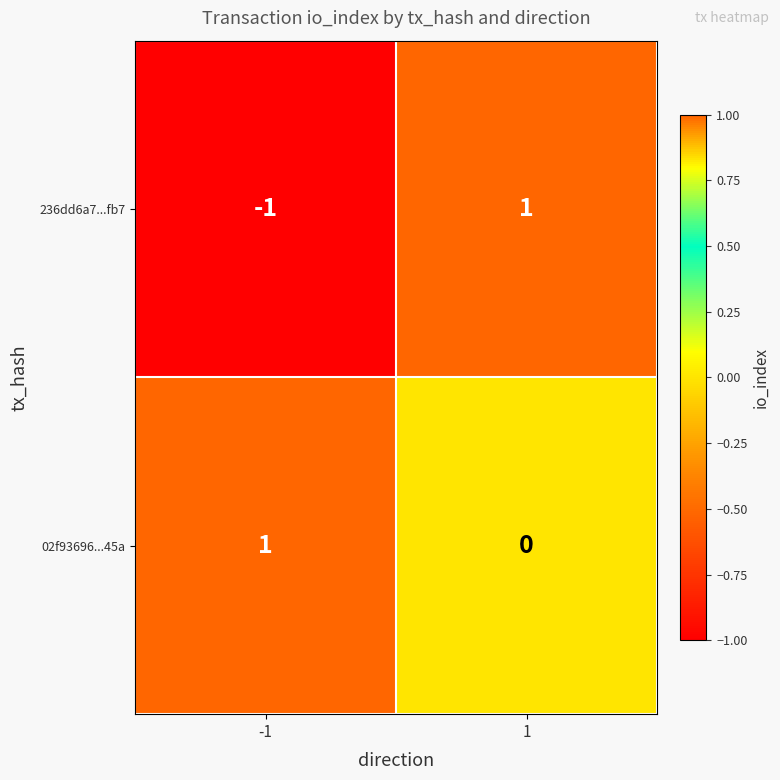

Reading right to left, transcribe all the data shown in this chart.

236dd6a7...fb7: 1	-1
02f93696...45a: 0	1